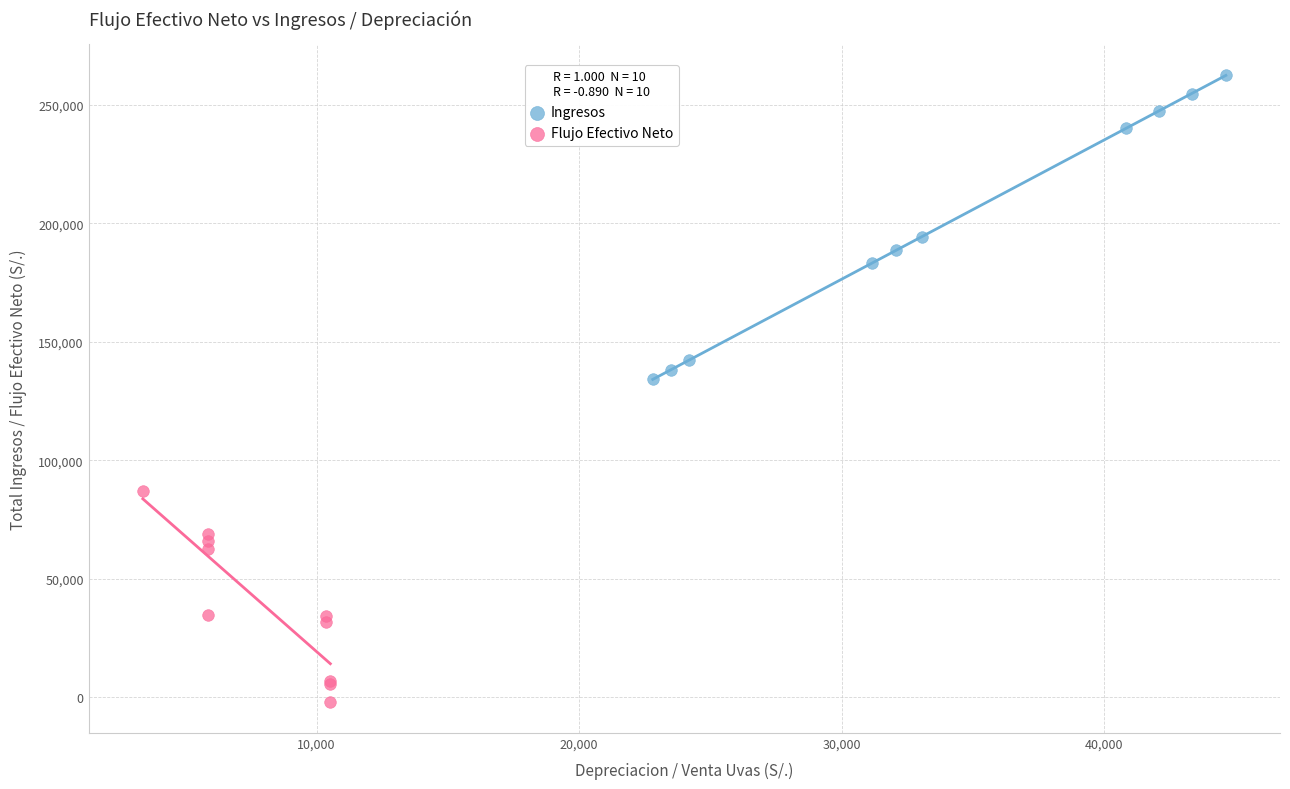

Which series reaches the minimum Y coordinate?

Flujo Efectivo Neto